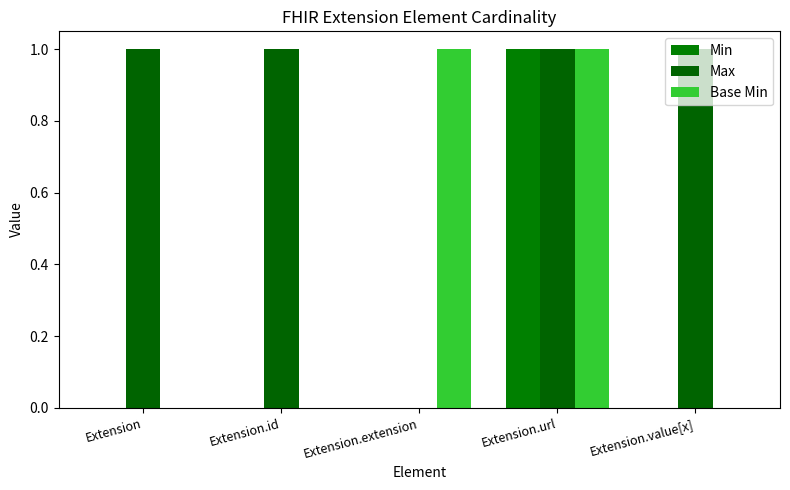

At how many categories does at least one series exceed 0?

5